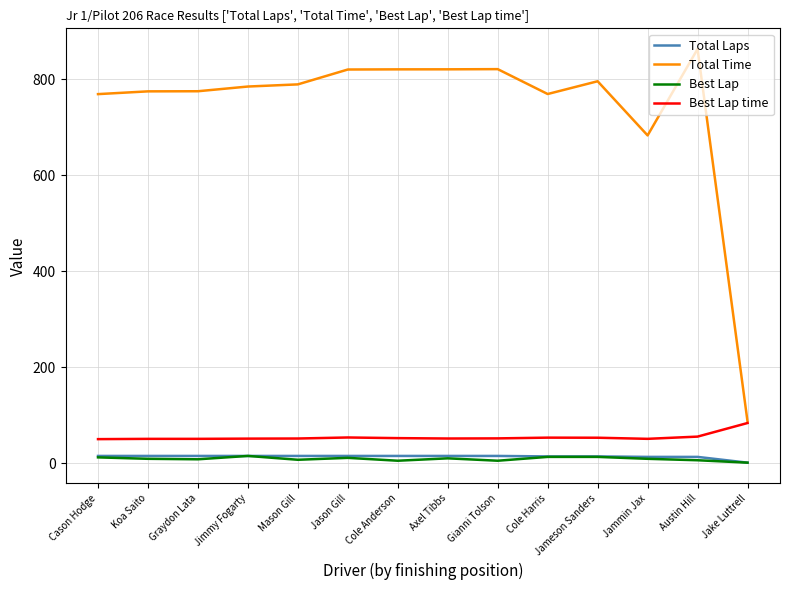

Is the value of Total Laps at Koa Saito greater than the value of Total Time at Austin Hill?

No